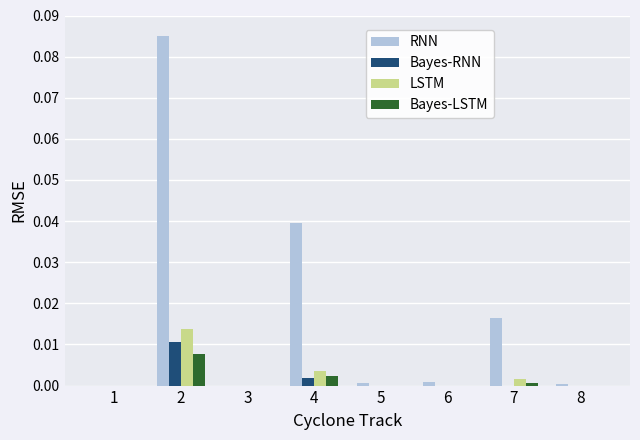

What are all the series names shown in the legend?

RNN, Bayes-RNN, LSTM, Bayes-LSTM